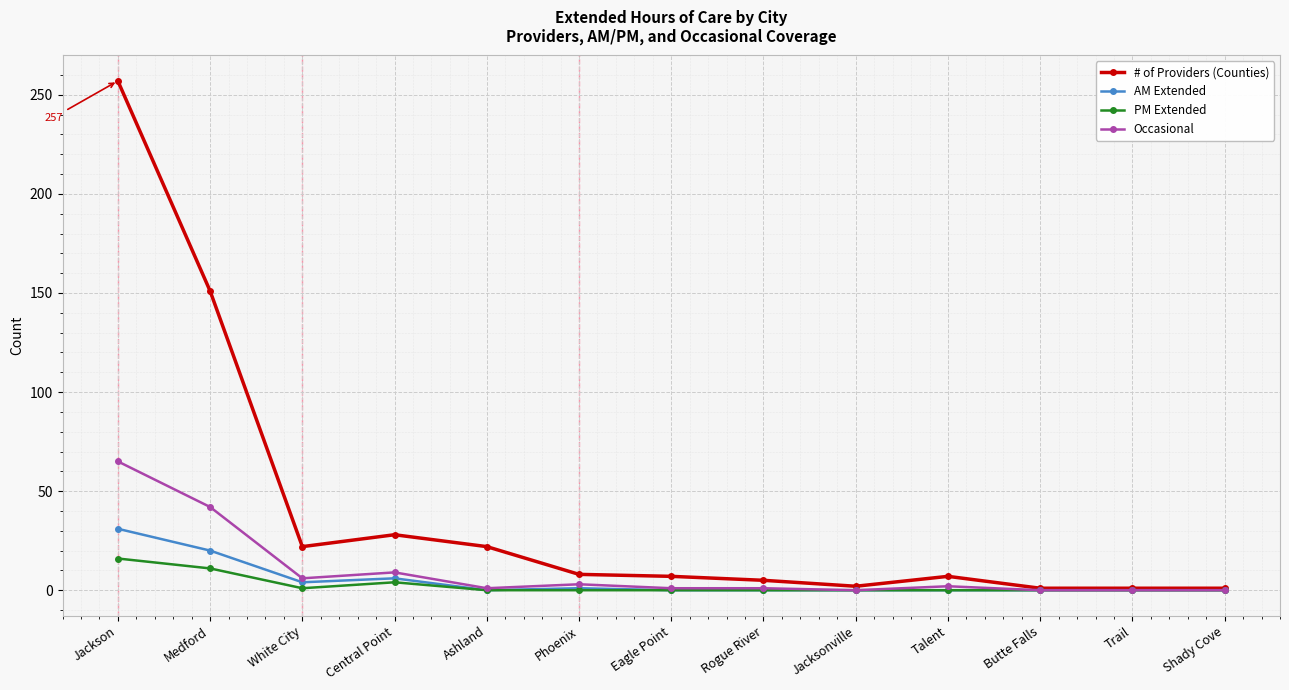

What is the sum of all PM Extended values?

32